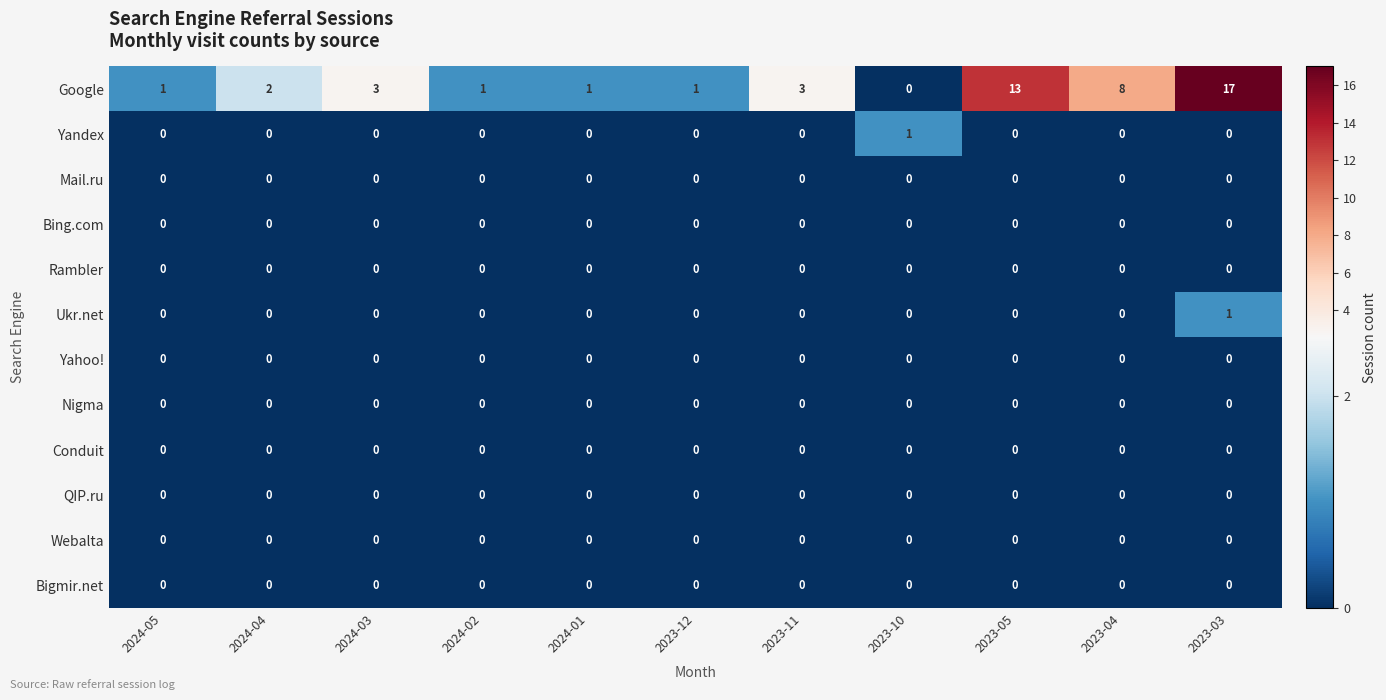

Which series has the largest total across all categories?

Google